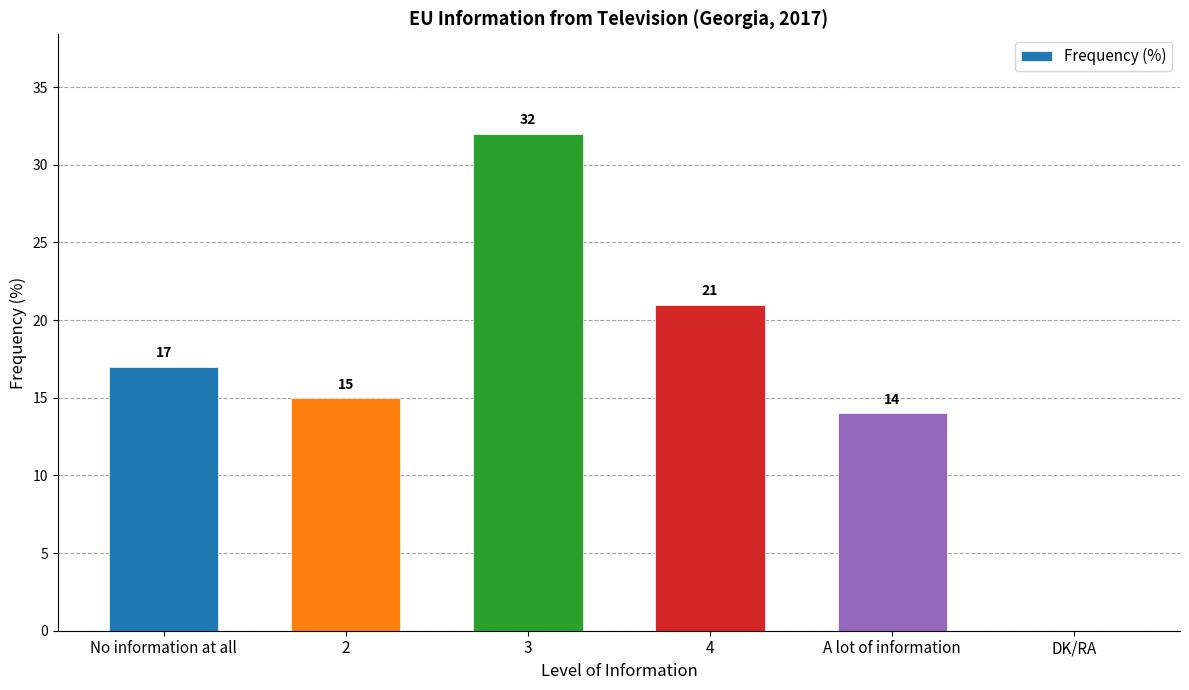

Does the chart contain stacked bars?

No